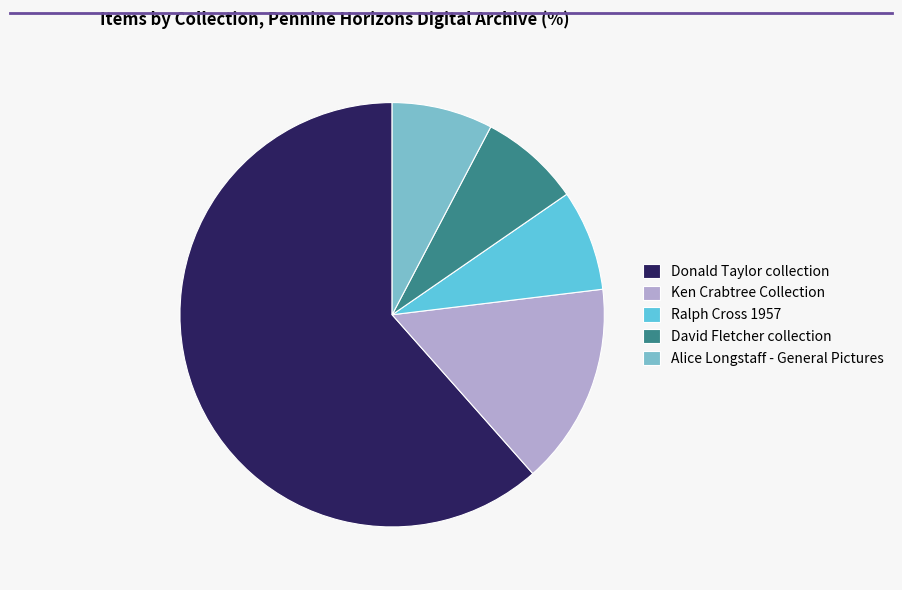

Combined, what portion of the pie is Alice Longstaff - General Pictures and David Fletcher collection?

15.4%